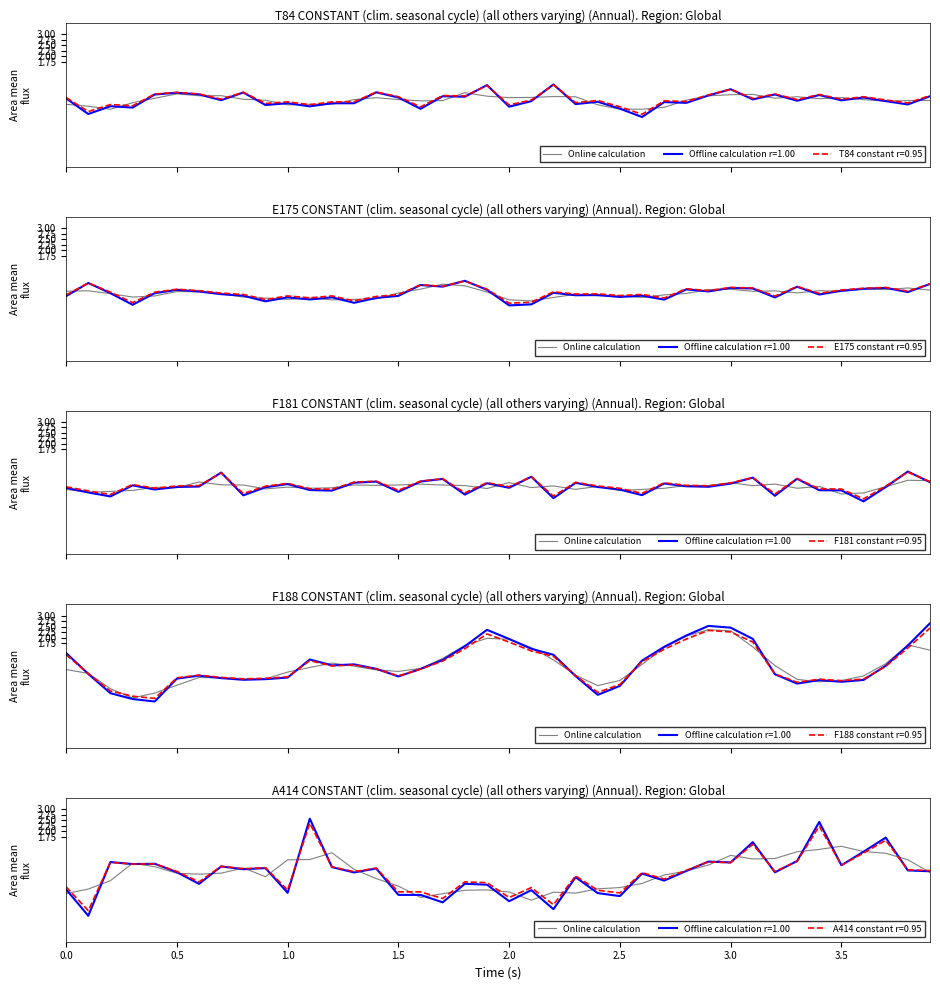

Which category has the highest value across all series?

3.5